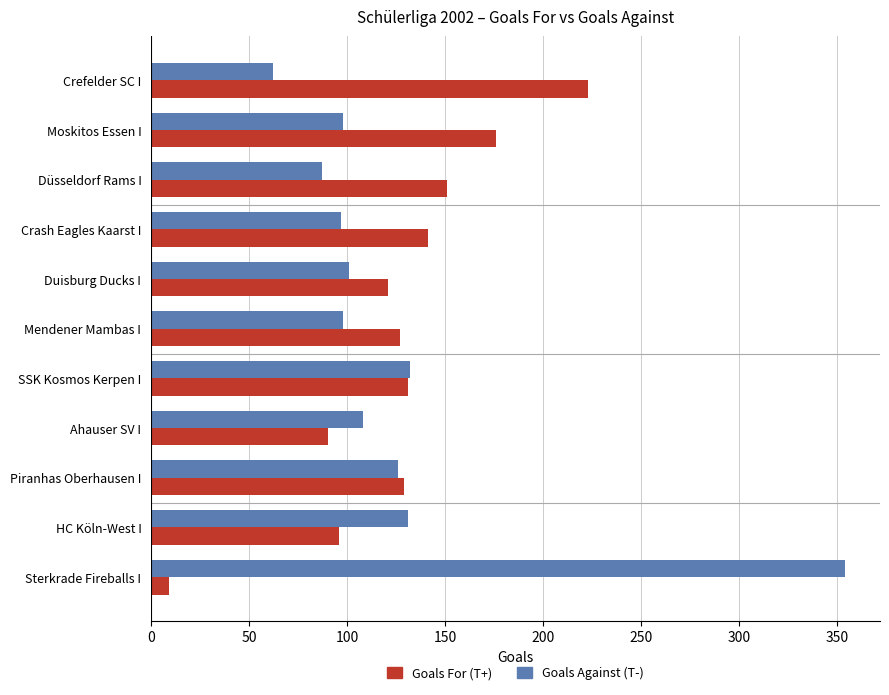

What is the spread (max minus min) of values at Piranhas Oberhausen I?

3